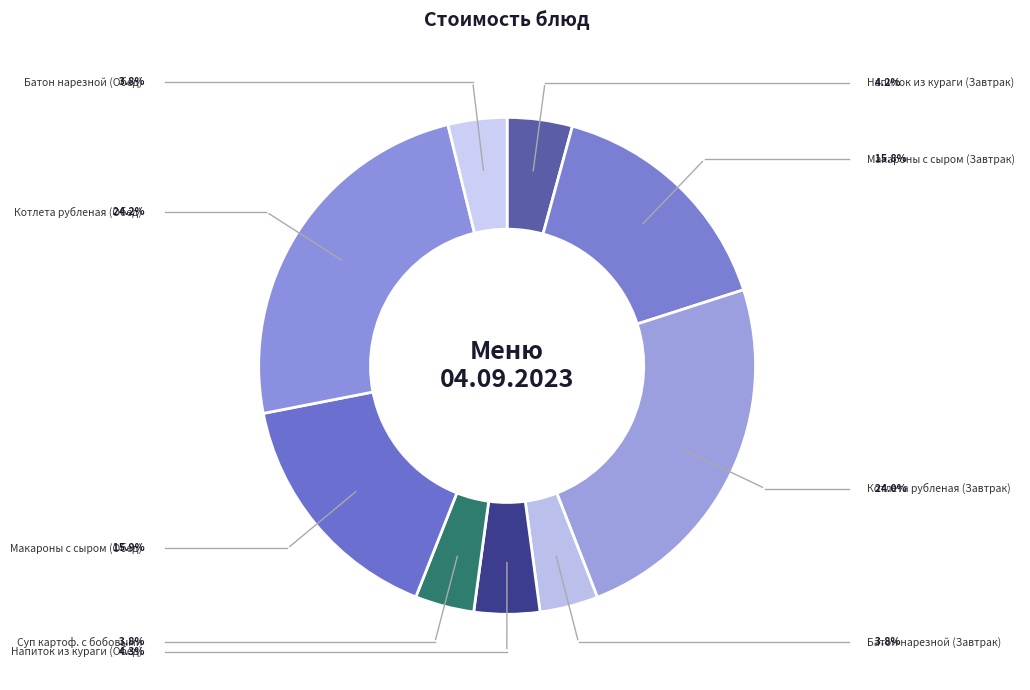

To the nearest percent, what is the difference between the Котлета рубленая (Обед) and Макароны с сыром (Обед) slice percentages?

8%